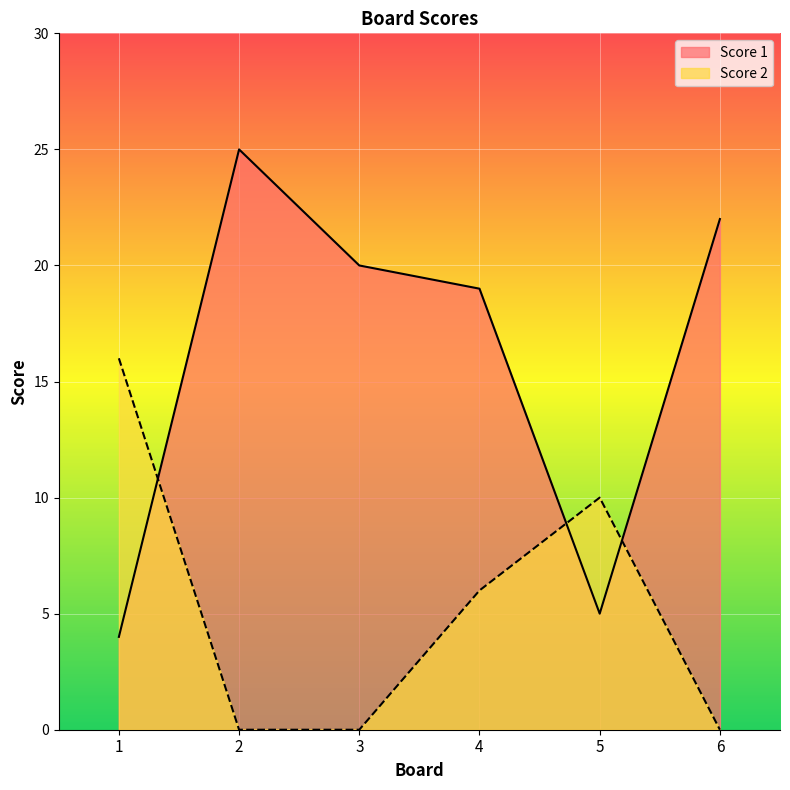

True or false: Score 1 has a value of 29 at 6.

False